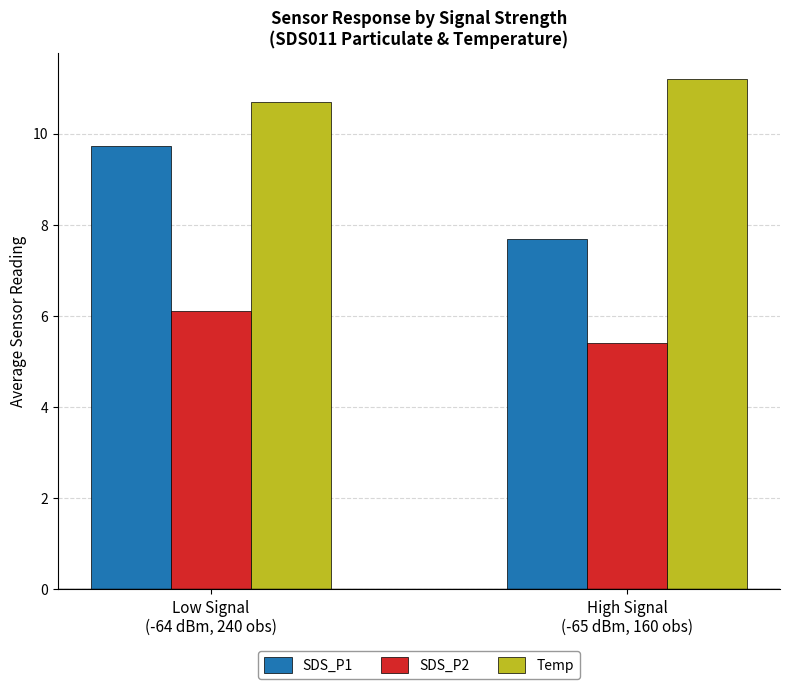

Count the Temp values in the range 10 to 11.

1